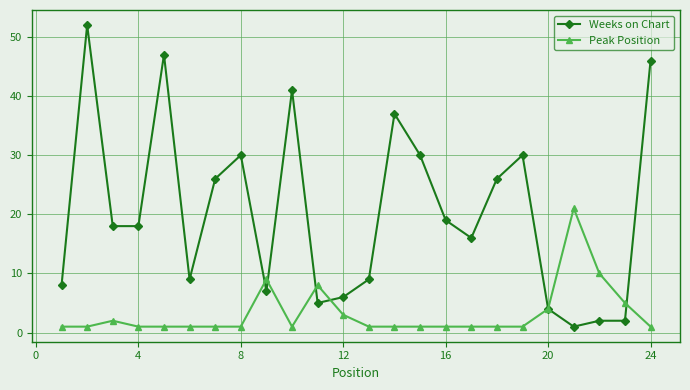

Rank the series by their maximum value, from highest to lowest.

Weeks on Chart, Peak Position